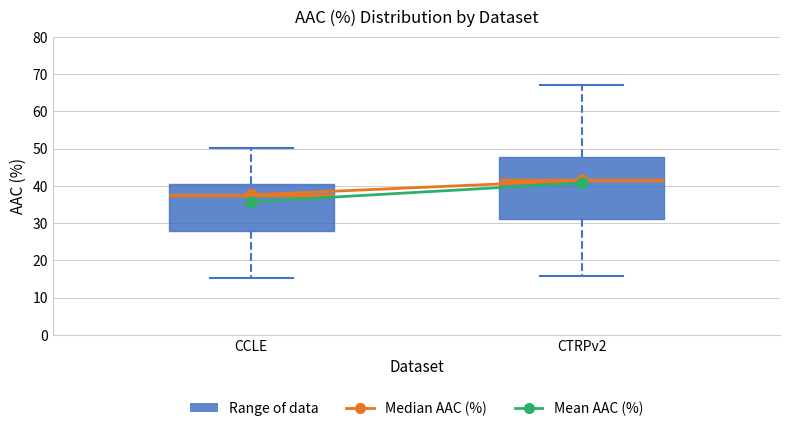

Which box is the tallest, from its lower edge to its upper edge?

CTRPv2